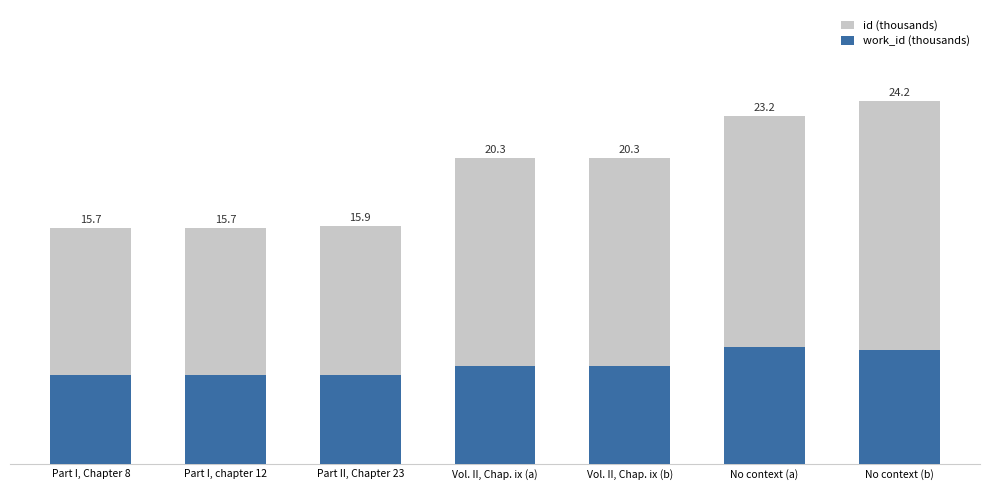

What is the difference between the maximum and minimum values in the work_id (thousands) series?

1.8